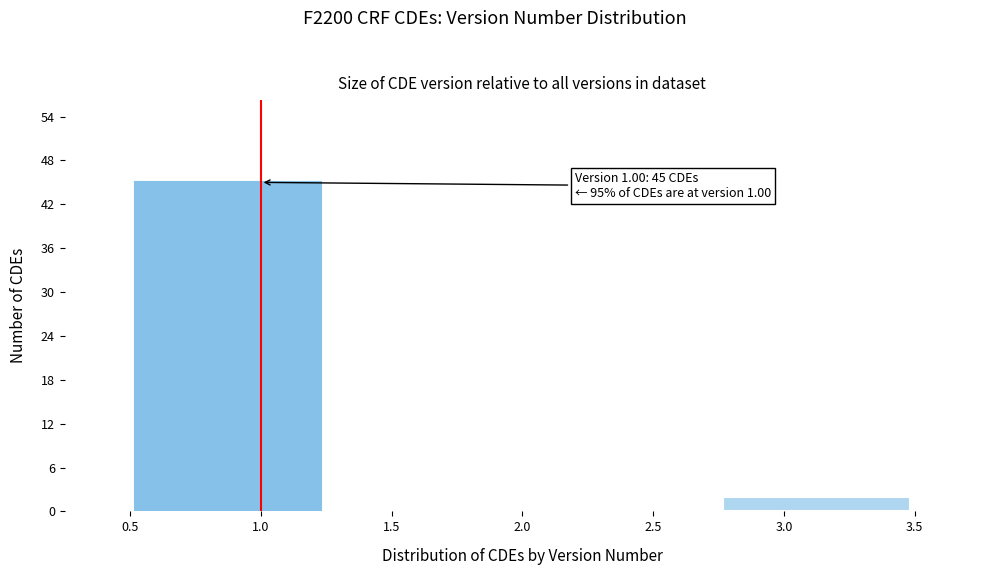

Which range on the x-axis has the tallest bar?

0.50 to 1.25